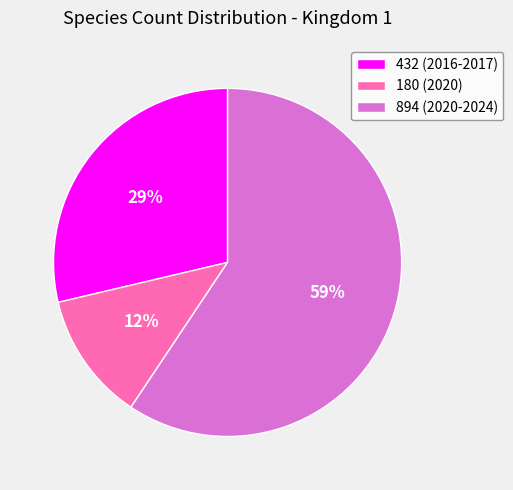

Is the sum of 894 (2020-2024) and 432 (2016-2017) greater than half?

Yes